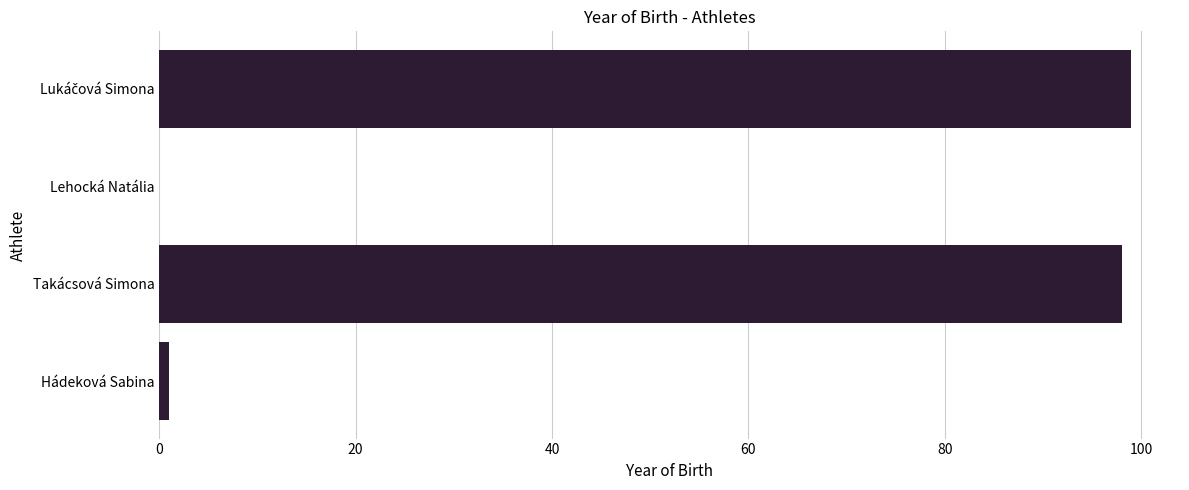

How many positive values are there?

3